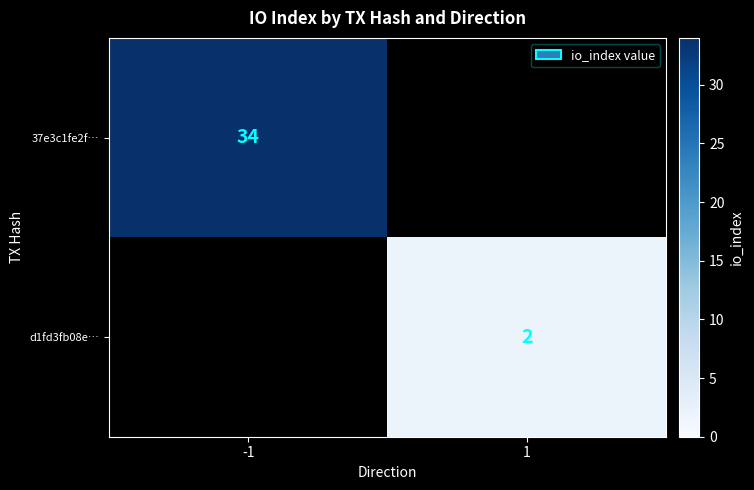

How many categories are shown in the chart?

2